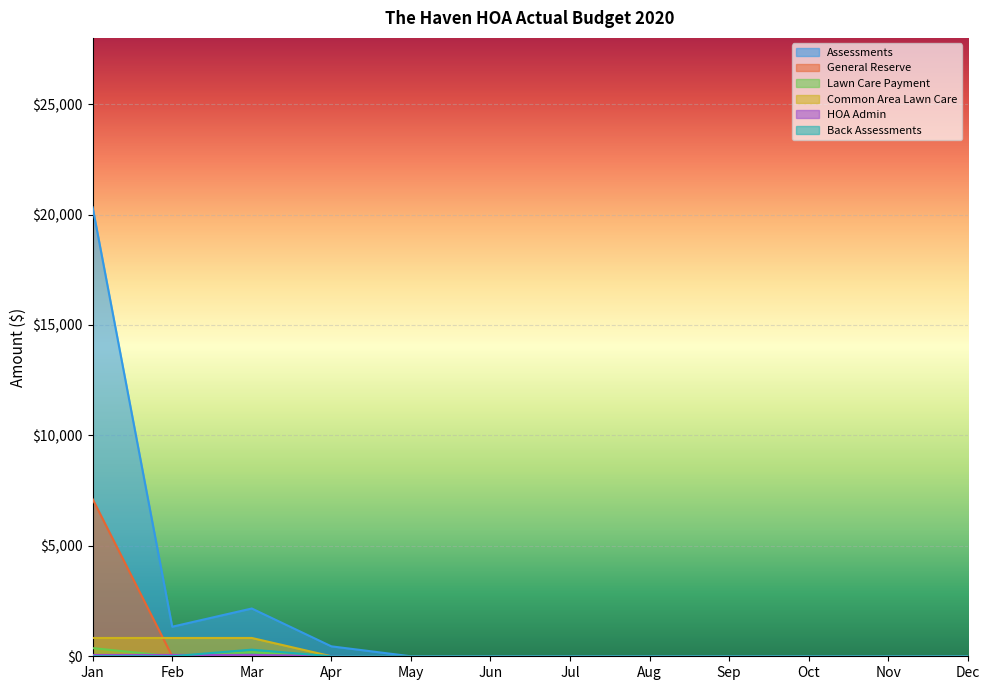

Is it true that HOA Admin equals 81.5 at Mar?

False